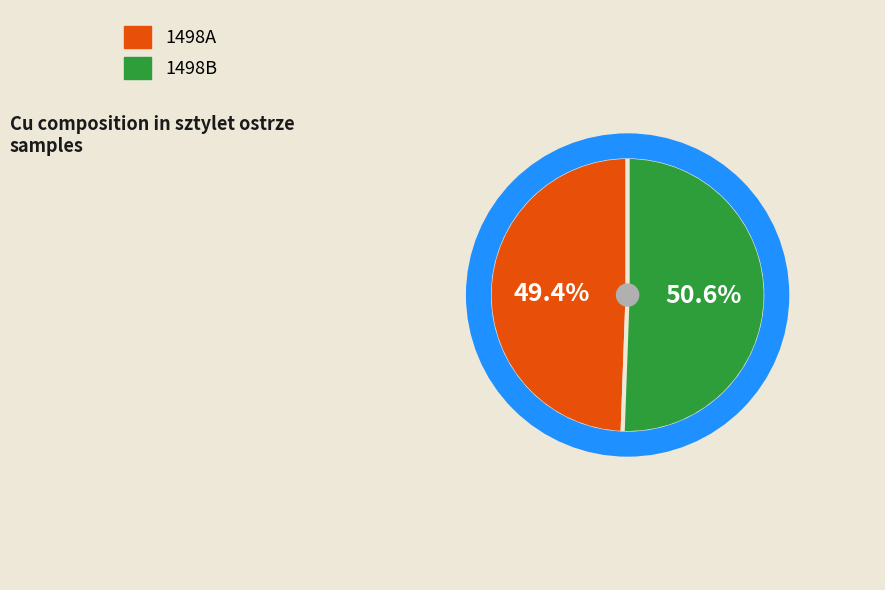

What percentage do 1498B and 1498A together represent?

100.0%